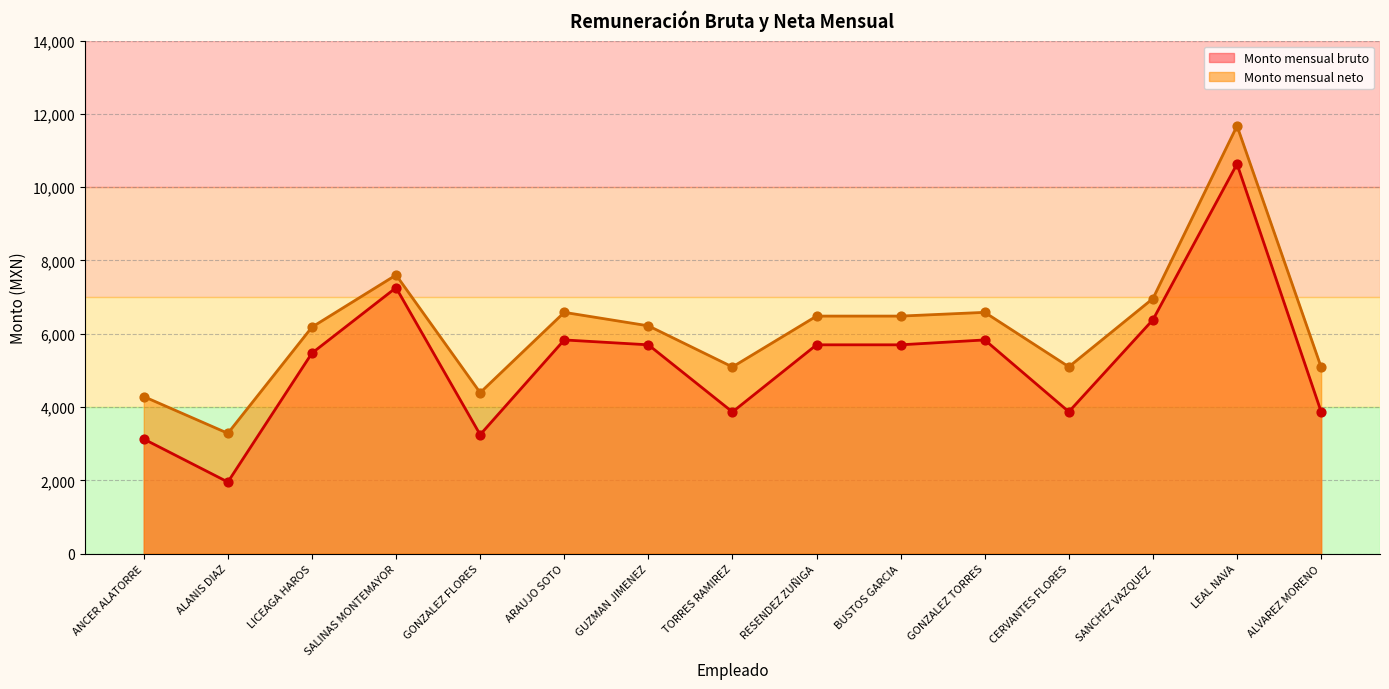

Which series contains the highest Y value?

Monto mensual neto